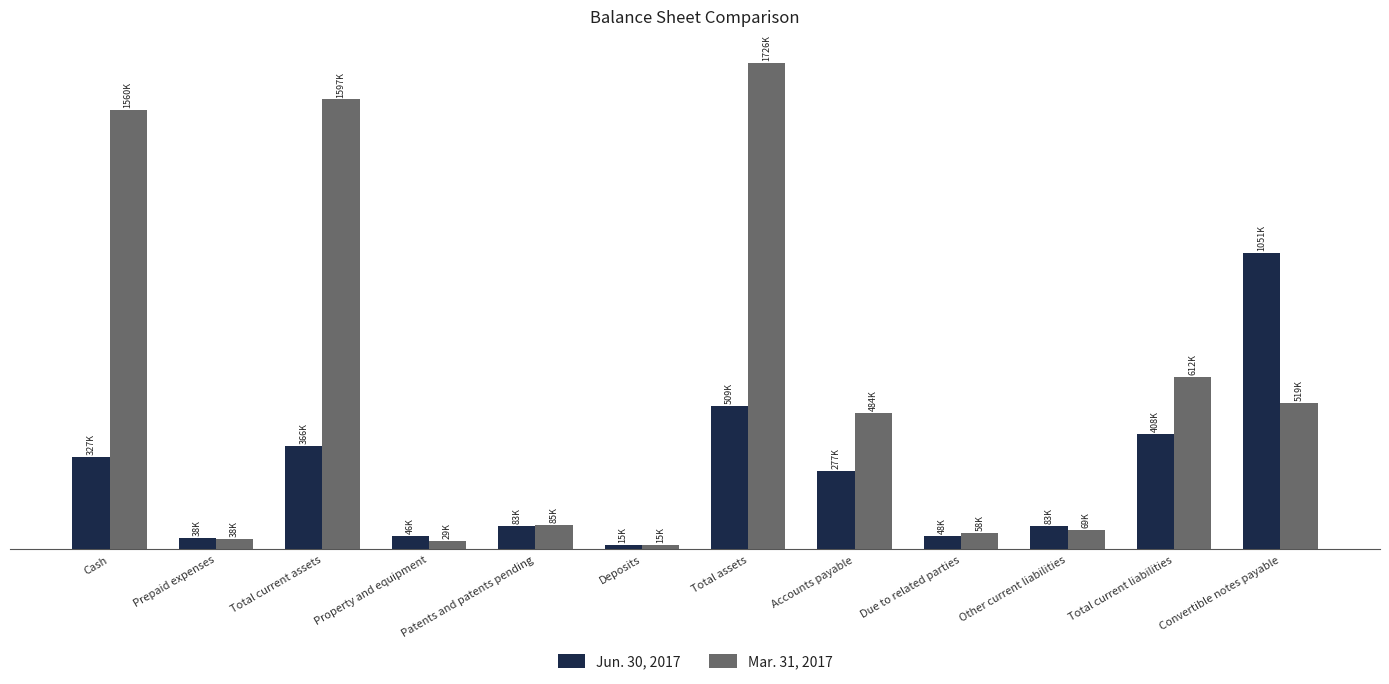

What are all the series names shown in the legend?

Jun. 30, 2017, Mar. 31, 2017